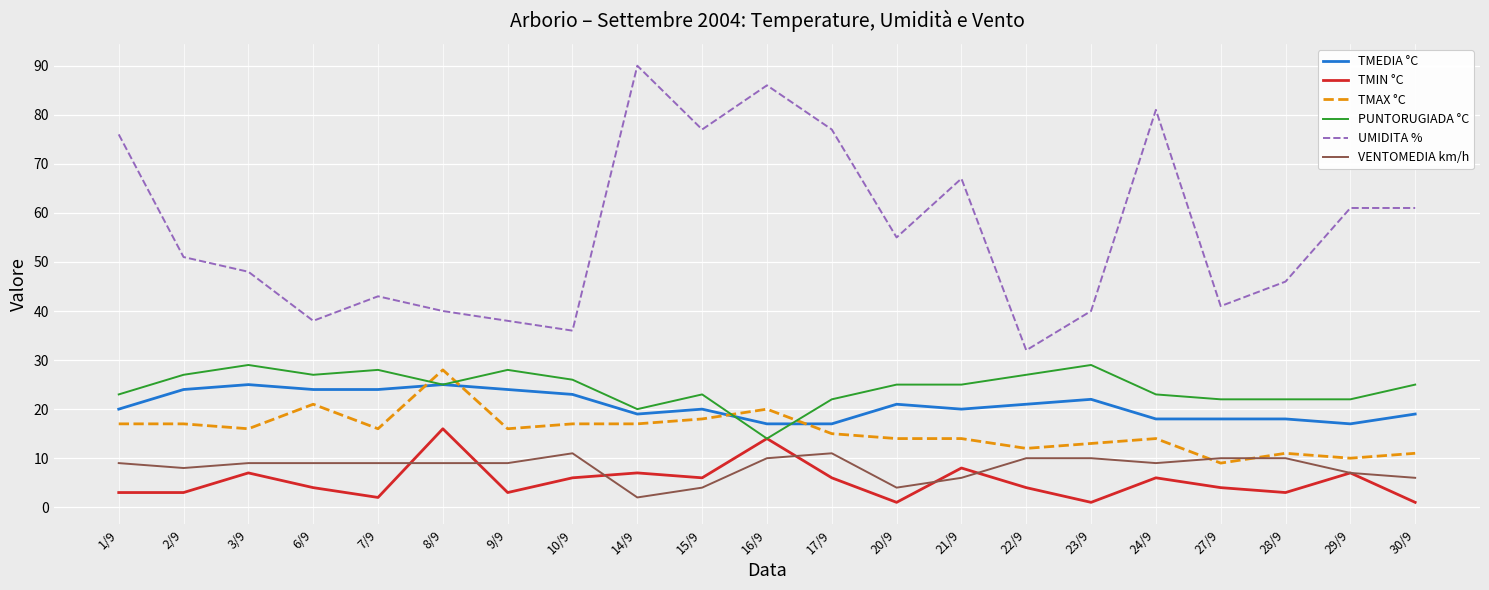

Which series has the largest total across all categories?

UMIDITA %